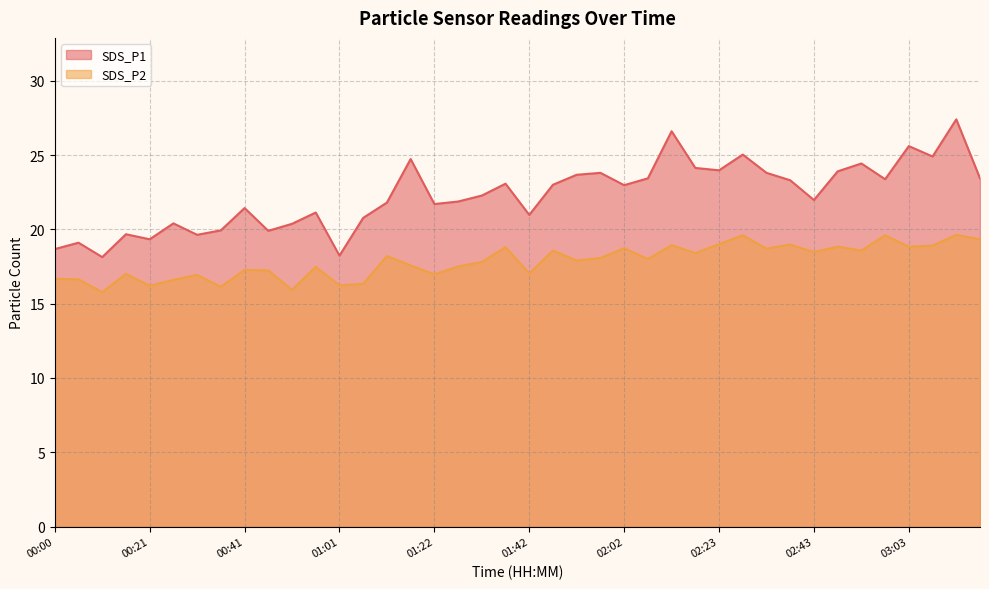

At how many categories does at least one series exceed 23?

18